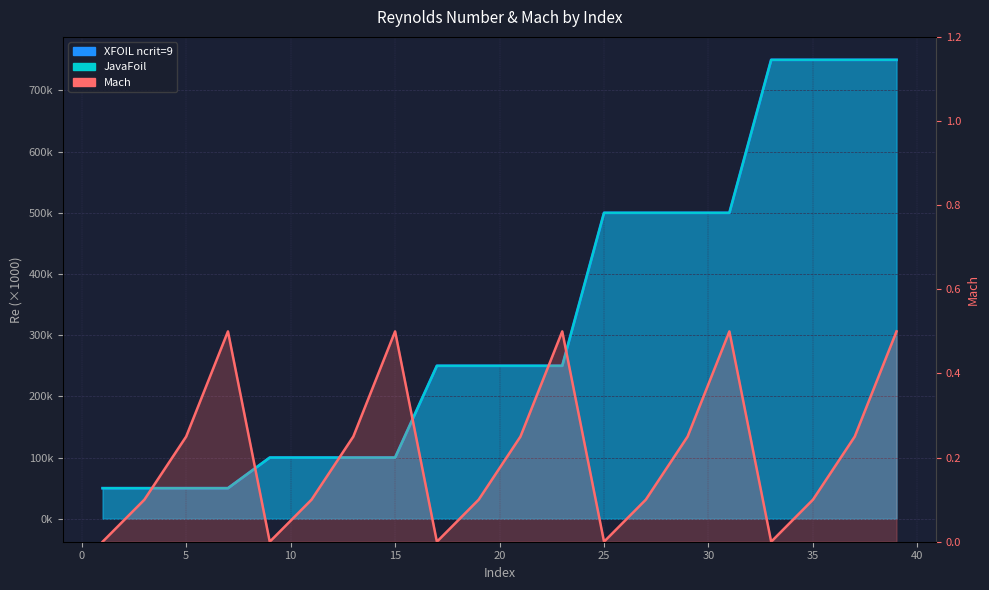

How many lines are shown in the chart?

3